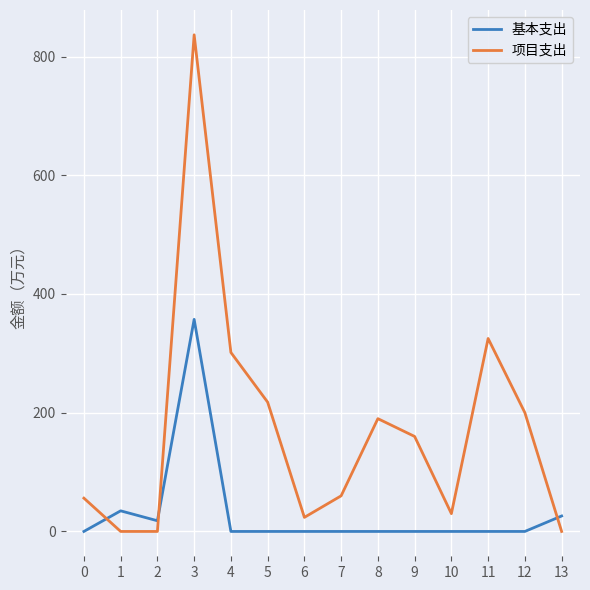

Is the value of 基本支出 at 9 greater than the value of 项目支出 at 12?

No